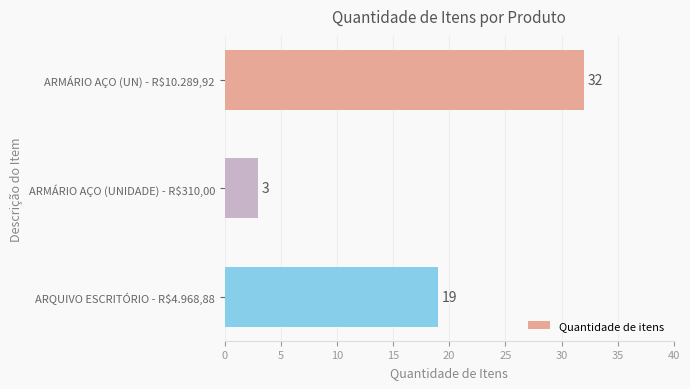

What is the average value?

18